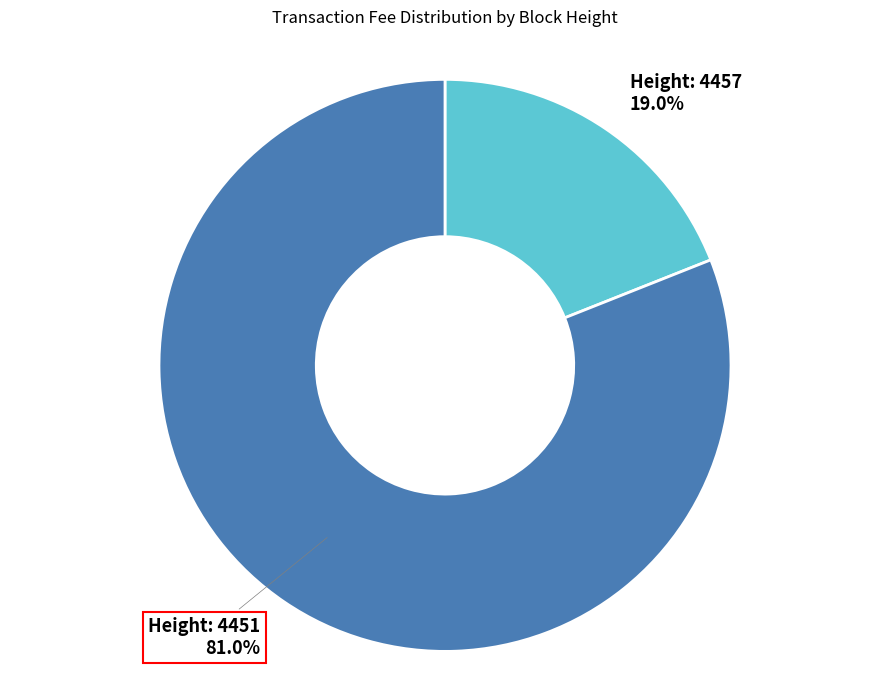

Is there any slice that represents more than half of the pie?

Yes